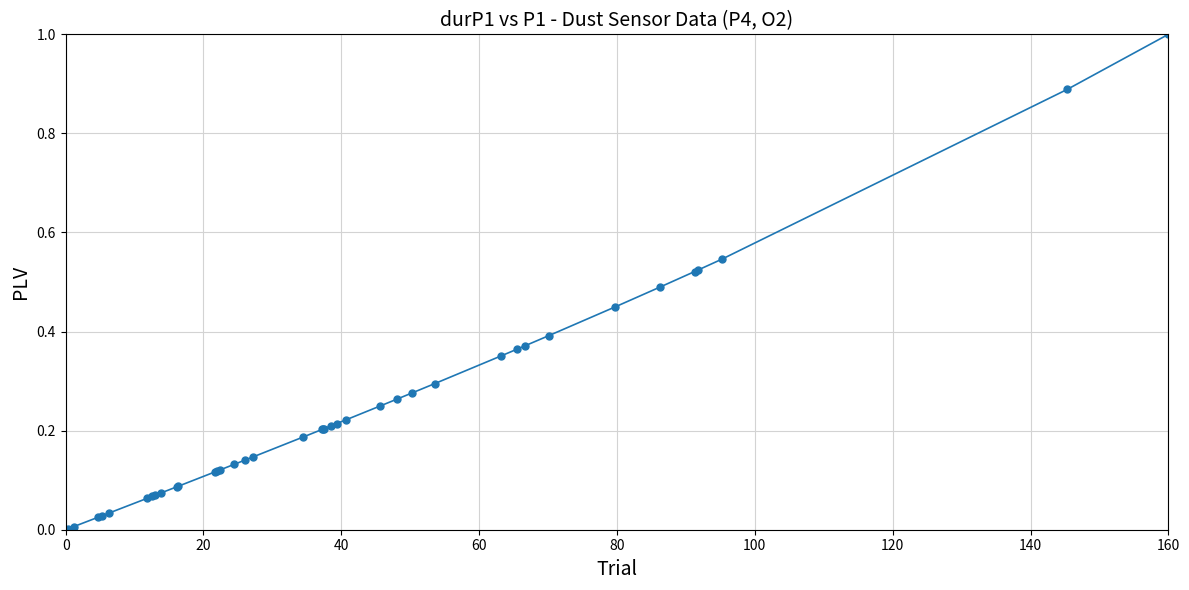

What is the sum of all values?

9.7